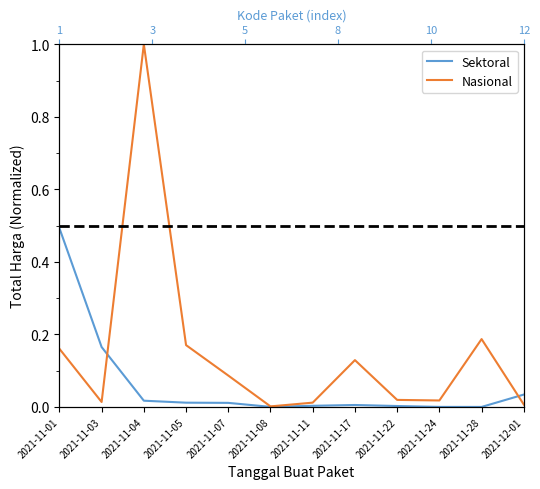

The Total Harga (Nasional) series shows 0.0 at 2021-12-01. True or false?

True